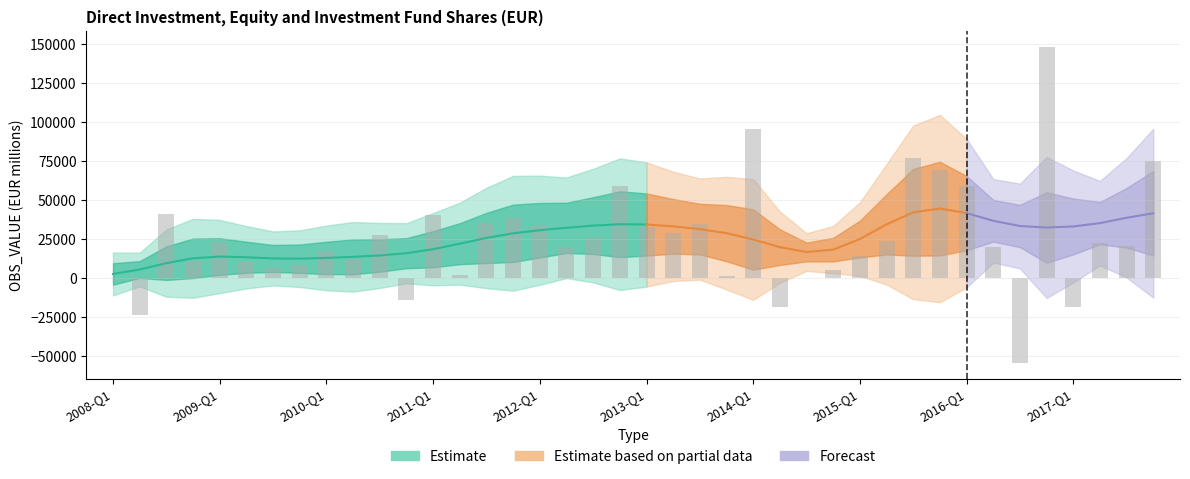

Rank the categories by value from lowest to highest.

2016-Q3, 2008-Q2, 2014-Q2, 2017-Q1, 2010-Q4, 2014-Q3, 2008-Q1, 2013-Q4, 2011-Q2, 2014-Q4, 2009-Q3, 2009-Q4, 2009-Q2, 2008-Q4, 2010-Q2, 2015-Q1, 2010-Q1, 2016-Q2, 2012-Q2, 2017-Q3, 2017-Q2, 2009-Q1, 2015-Q2, 2012-Q3, 2010-Q3, 2013-Q2, 2013-Q1, 2012-Q1, 2013-Q3, 2011-Q3, 2011-Q4, 2011-Q1, 2008-Q3, 2012-Q4, 2016-Q1, 2015-Q4, 2017-Q4, 2015-Q3, 2014-Q1, 2016-Q4